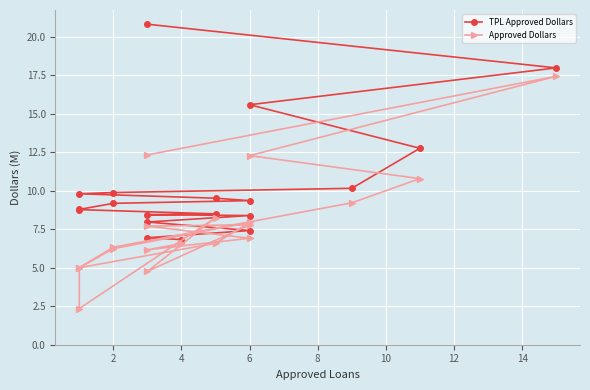

What is the greatest value displayed?

20.8